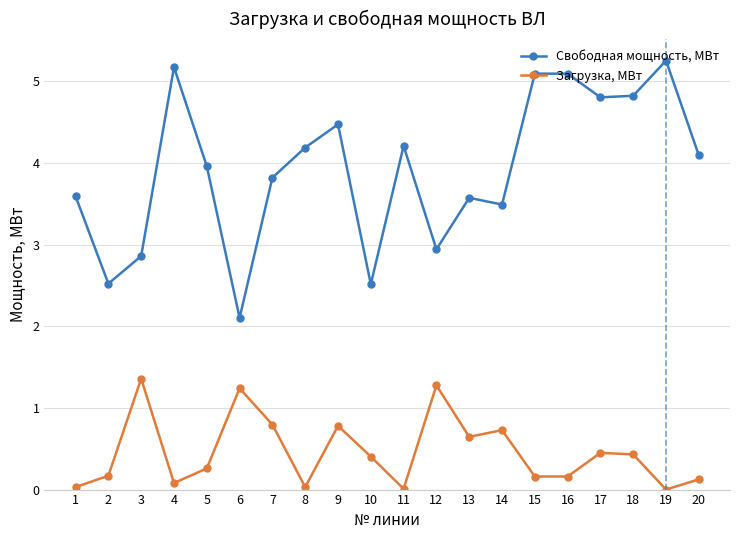

Which series has the largest total across all categories?

Свободная мощность, МВт